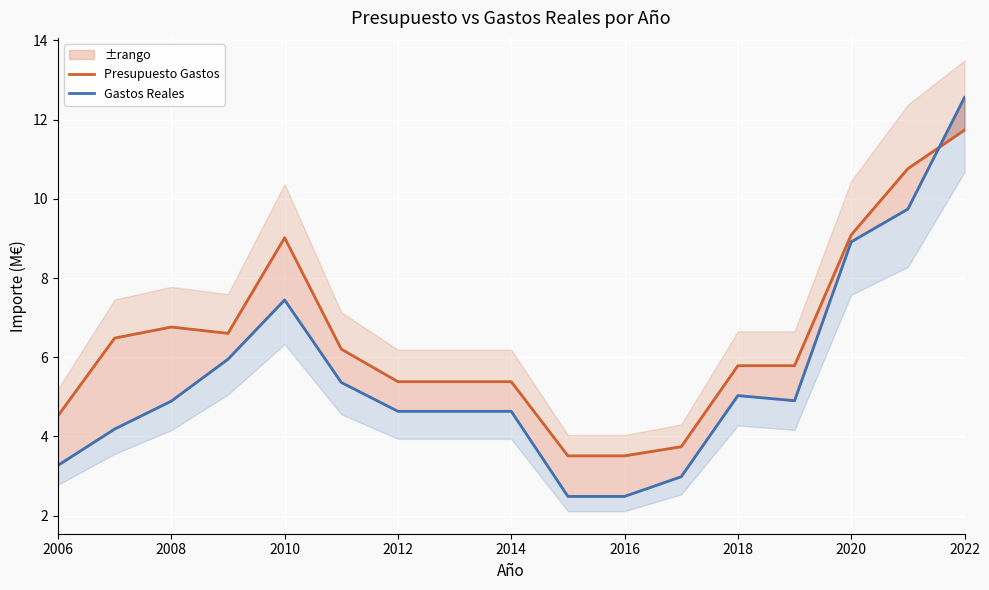

After their last crossing, which series has the higher values: Gastos Reales or Presupuesto Gastos?

Gastos Reales